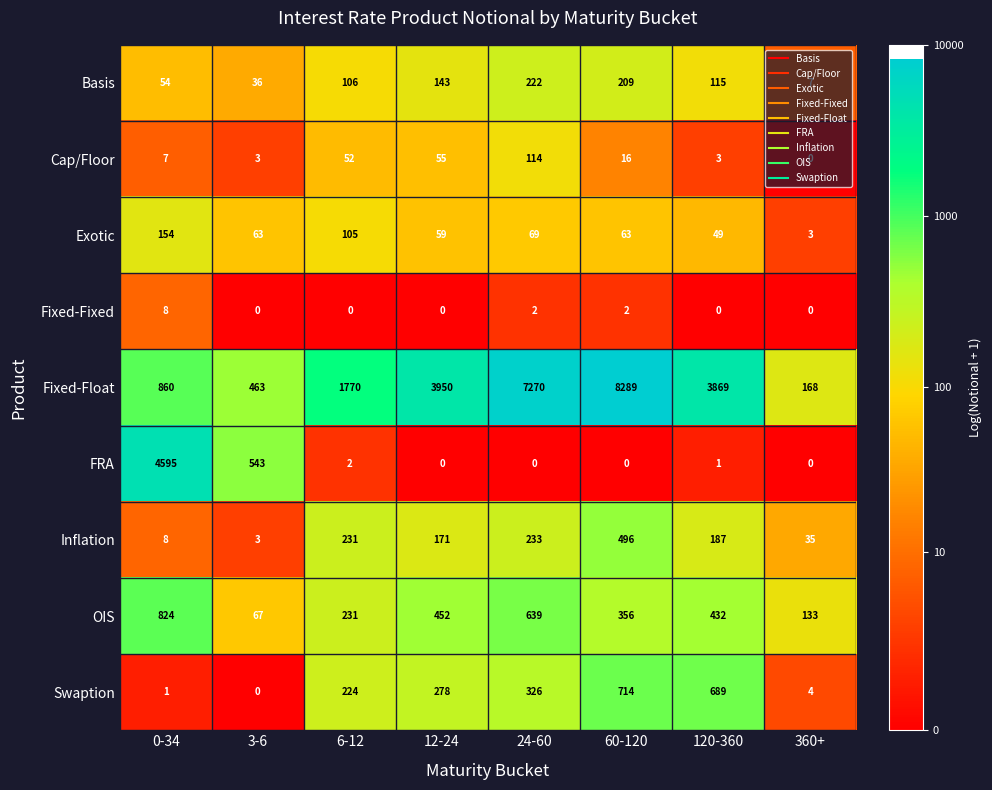

At which label is FRA closest to 2297?

3-6